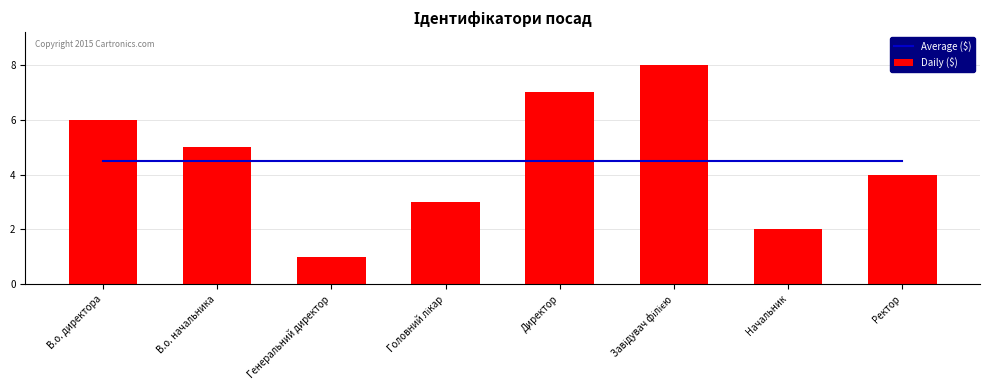

True or false: Average ($) has a value of 2.0 at В.о. начальника.

False